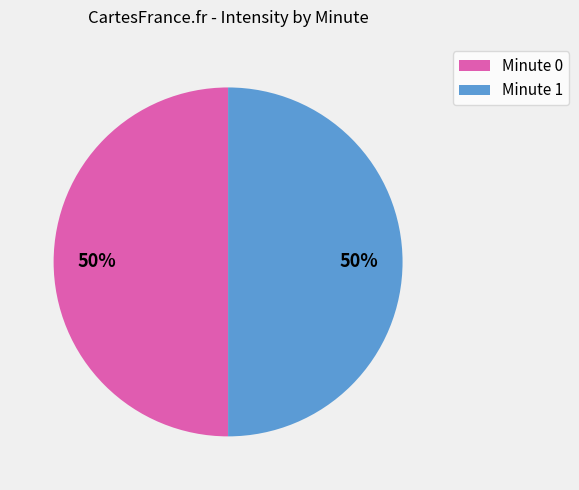

To the nearest percent, what is the average slice percentage?

50%